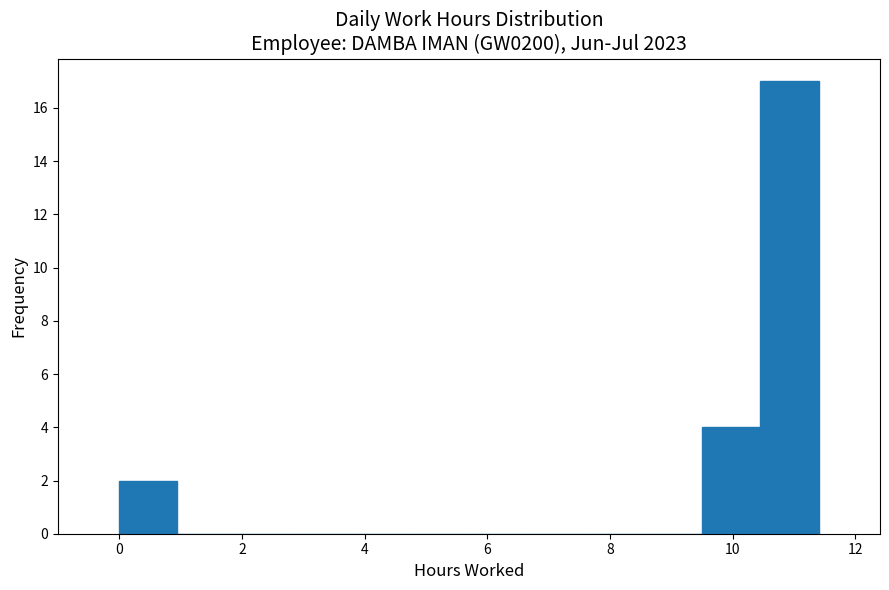

Reading left to right, transcribe this chart: for each bar, give the range it covers on the x-axis and its height. Neither the bar edges nor the heights are printed on the chart, so give them approximately, as read against the axes.

0.00 to 0.95: 2
0.95 to 1.90: 0
1.90 to 2.85: 0
2.85 to 3.80: 0
3.80 to 4.75: 0
4.75 to 5.70: 0
5.70 to 6.65: 0
6.65 to 7.60: 0
7.60 to 8.55: 0
8.55 to 9.50: 0
9.50 to 10.45: 4
10.45 to 11.40: 17